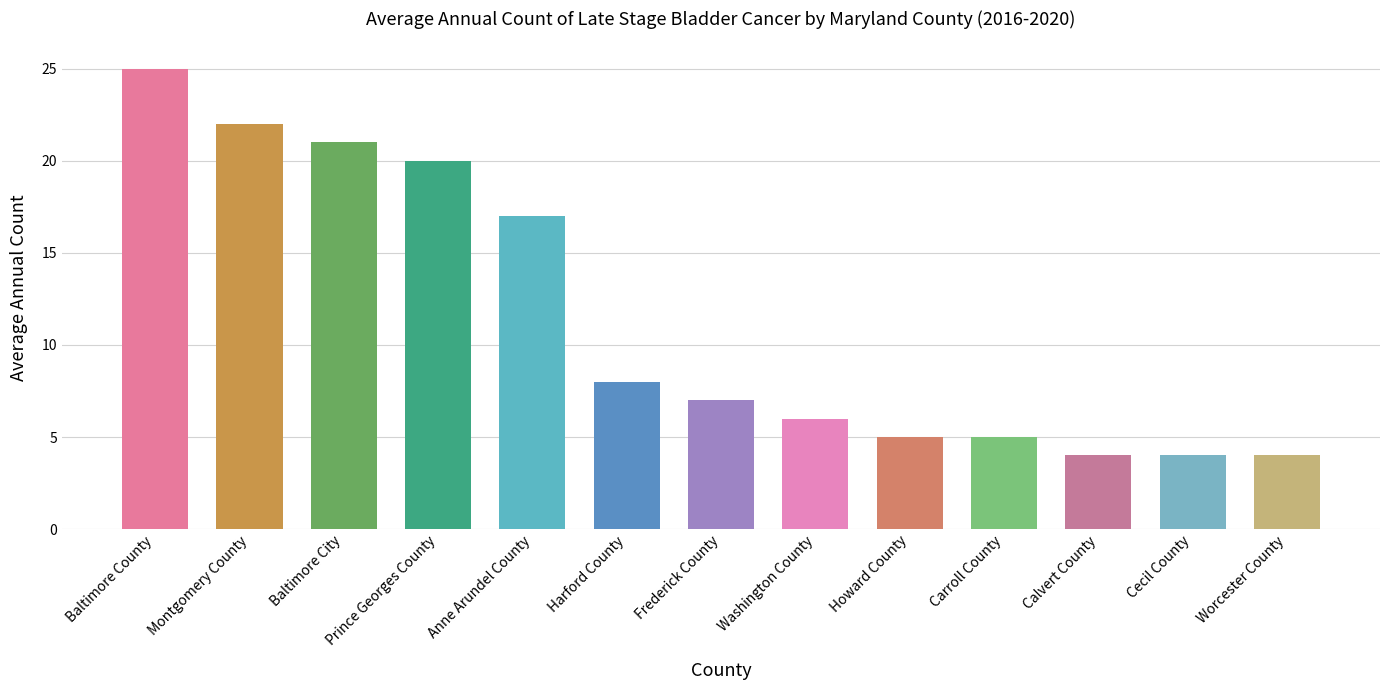

What is the value of the 5th bar from the left?

17